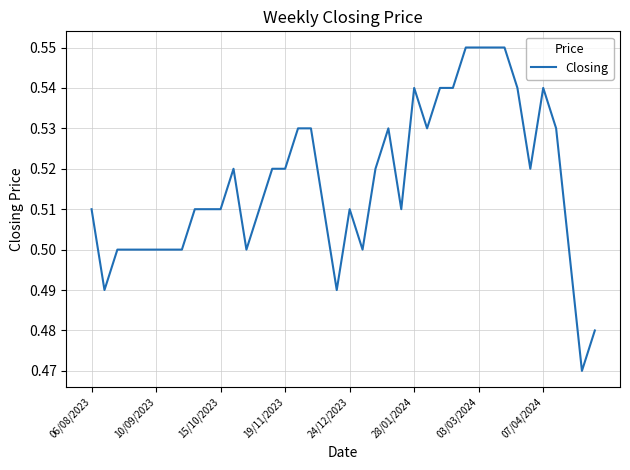

How many values are between 0 and 1?

40